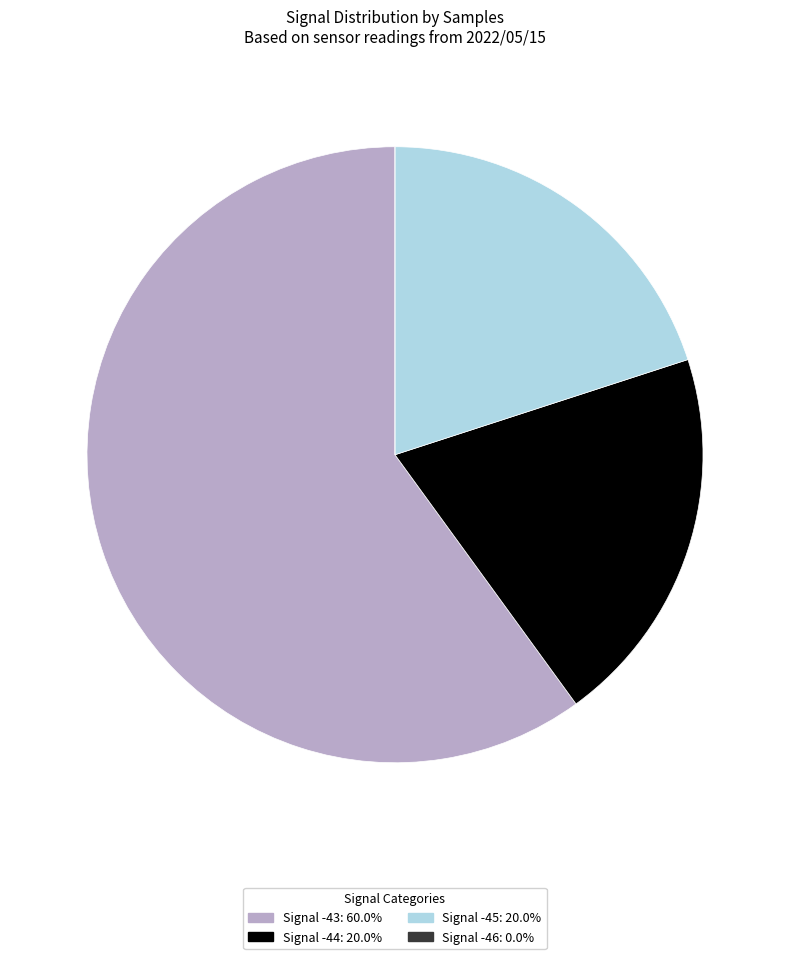

Does any single category account for the majority?

Yes